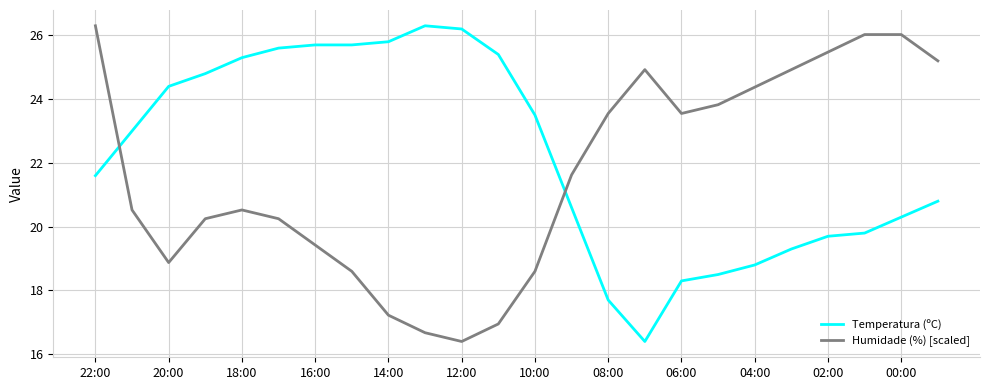

Which series has the largest total across all categories?

Temperatura (ºC)